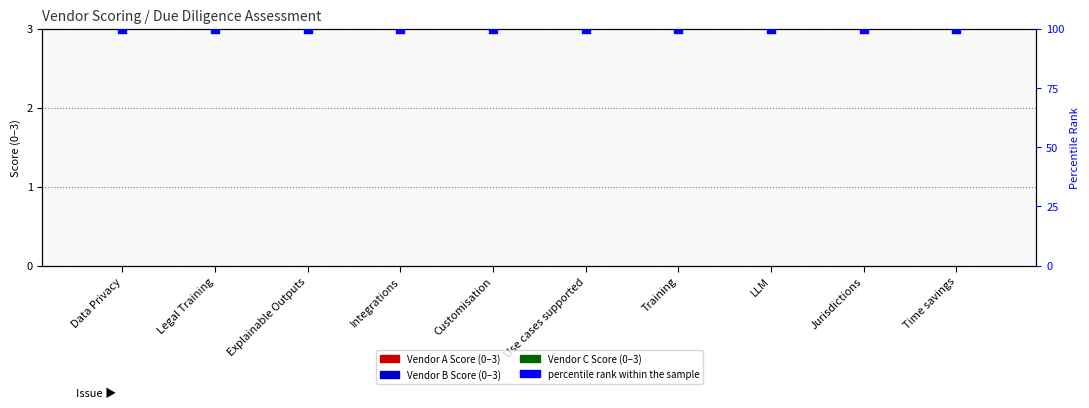

Which series reaches the maximum Y coordinate?

percentile rank within the sample